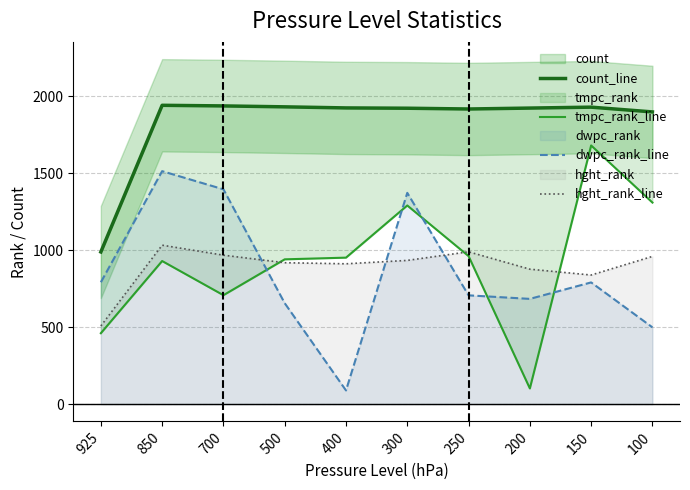

The hght_rank_line series shows 1033 at 850. True or false?

True